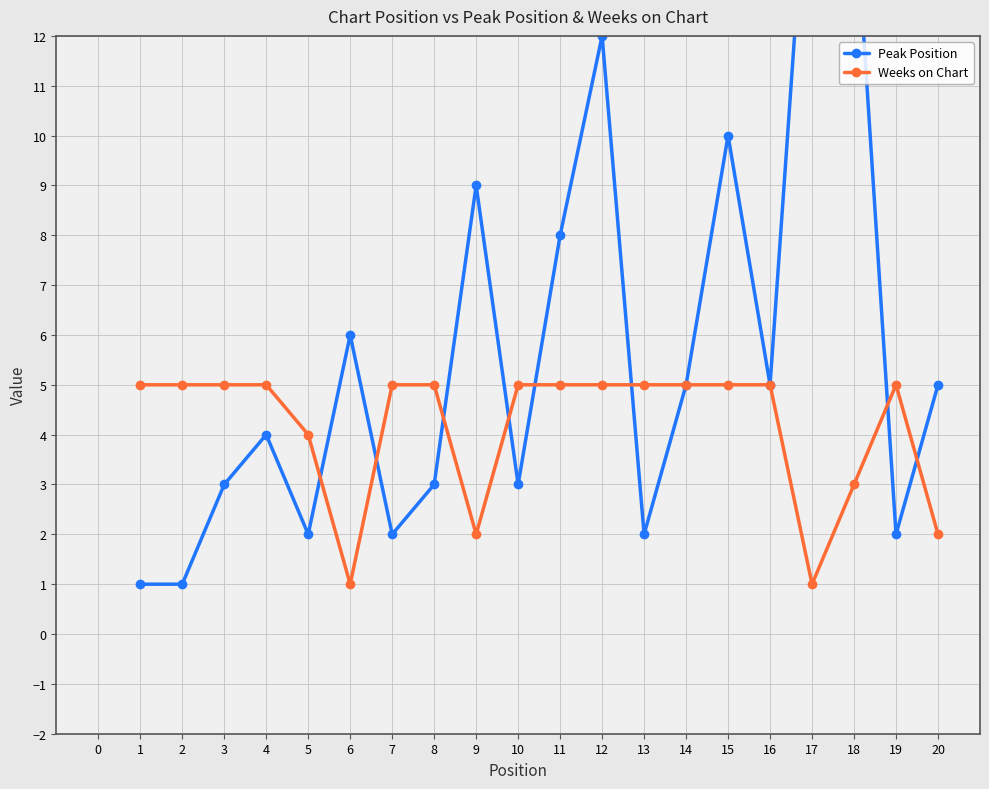

The Weeks on Chart series shows 5 at 15. True or false?

True